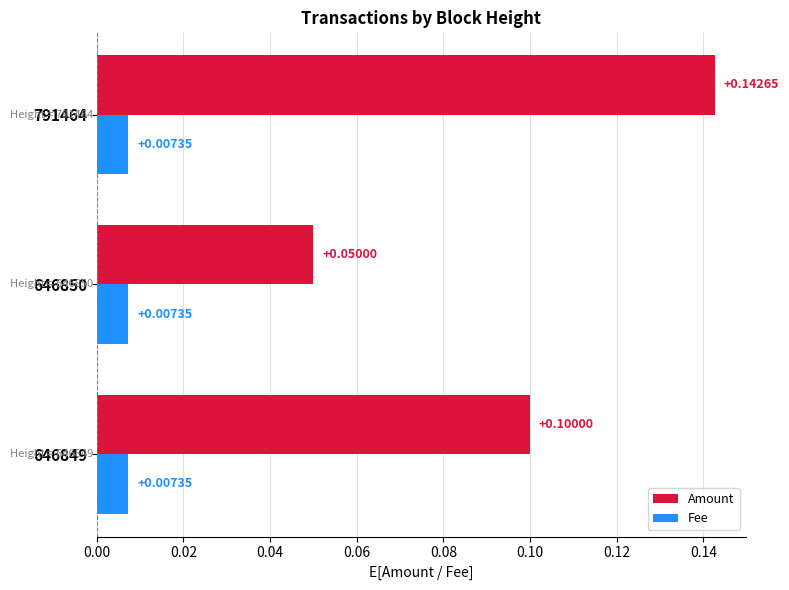

Between 646850 and 791464, which series saw the biggest shift?

Amount